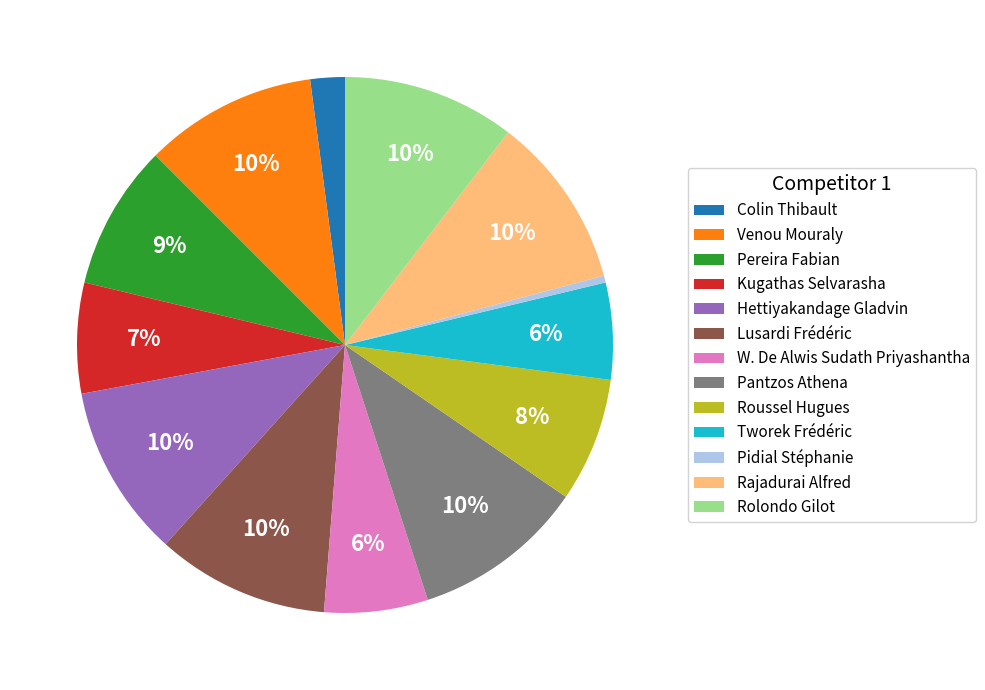

The Hettiyakandage Gladvin slice represents 10% of the pie. True or false?

True